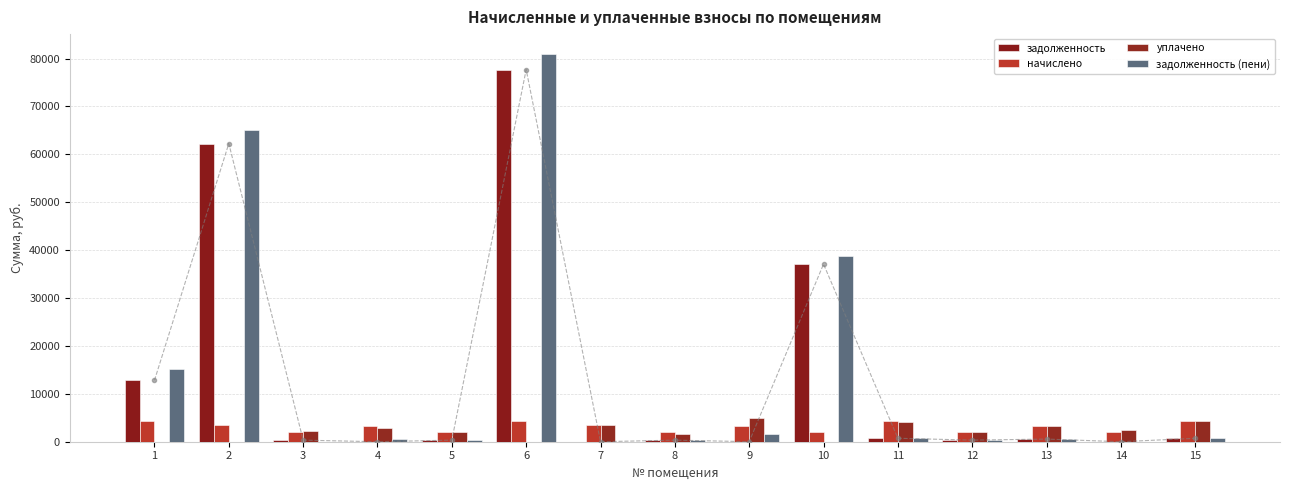

What is the difference between the начислено values at 8 and 9?

1352.8